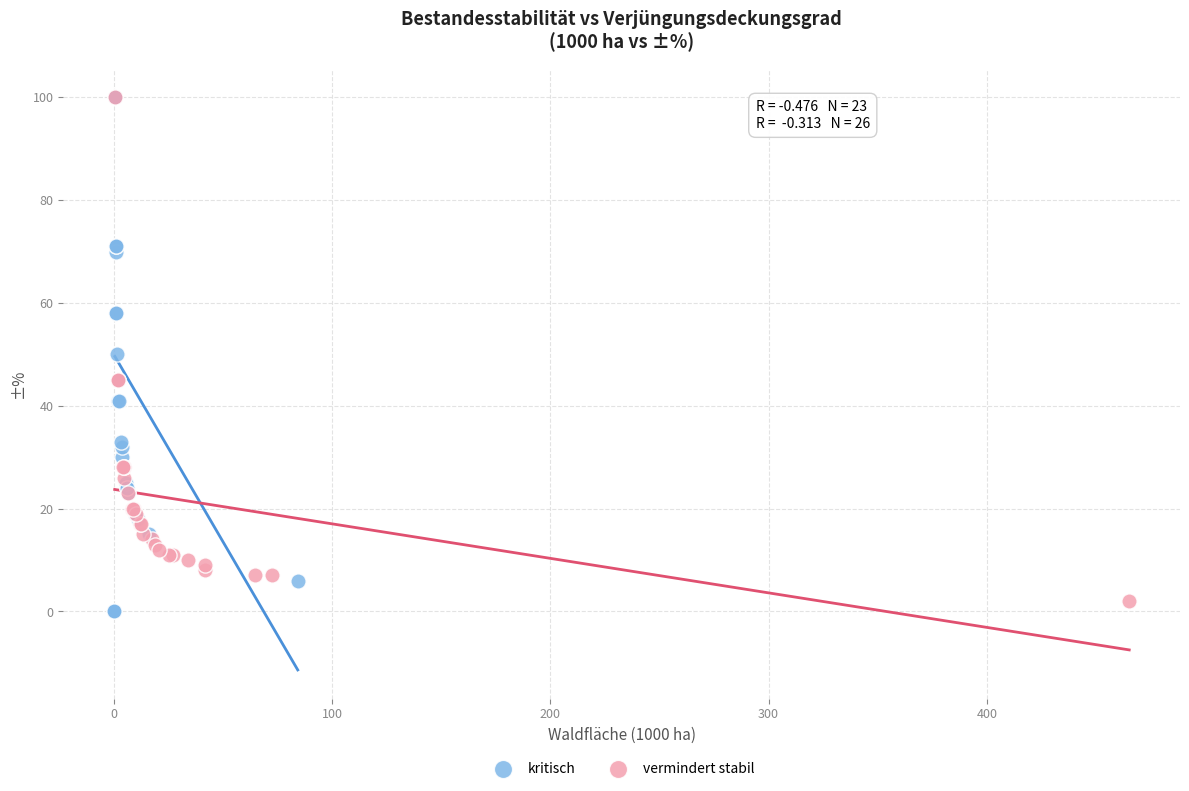

Which series has the widest spread of Y values?

kritisch